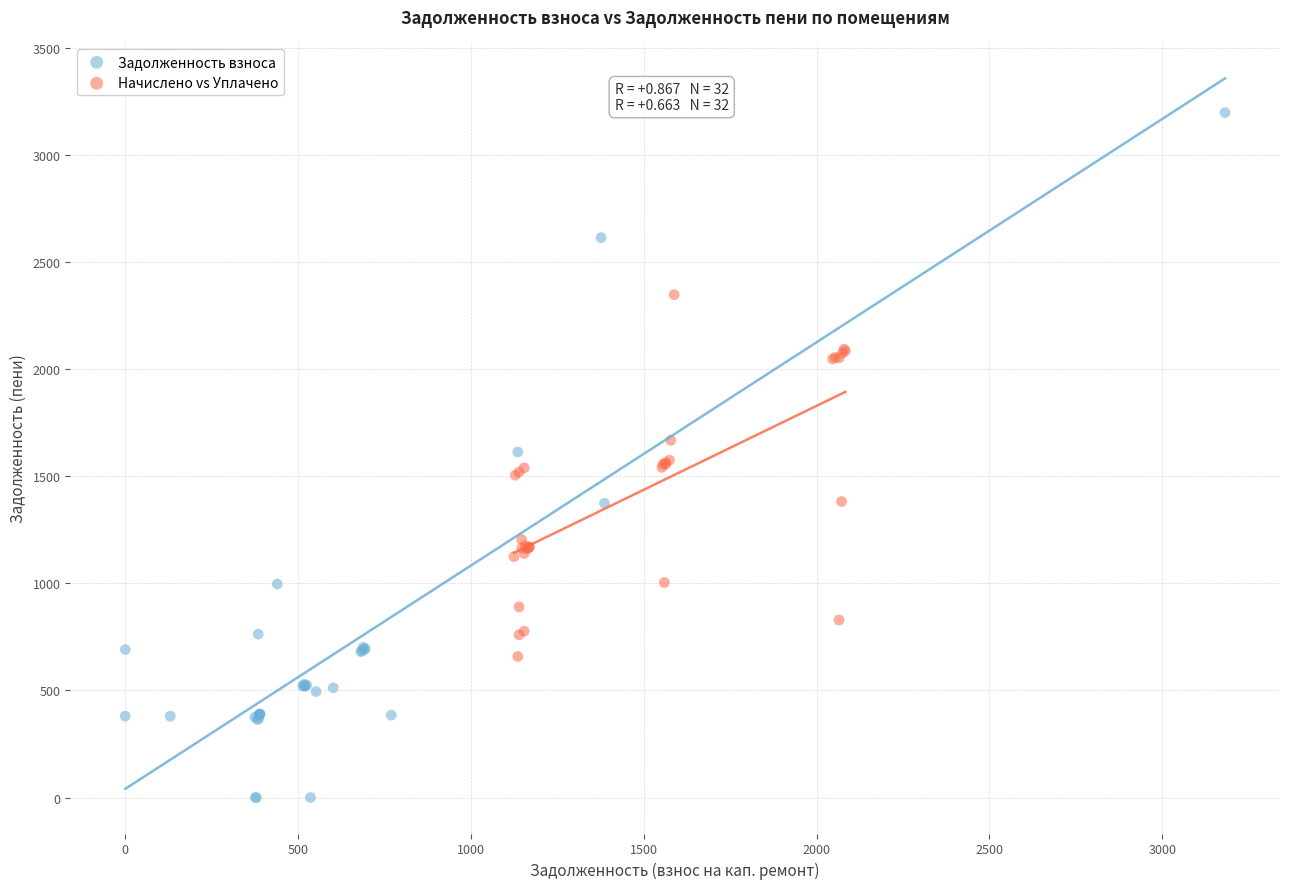

Which series reaches the minimum Y coordinate?

Задолженность взноса